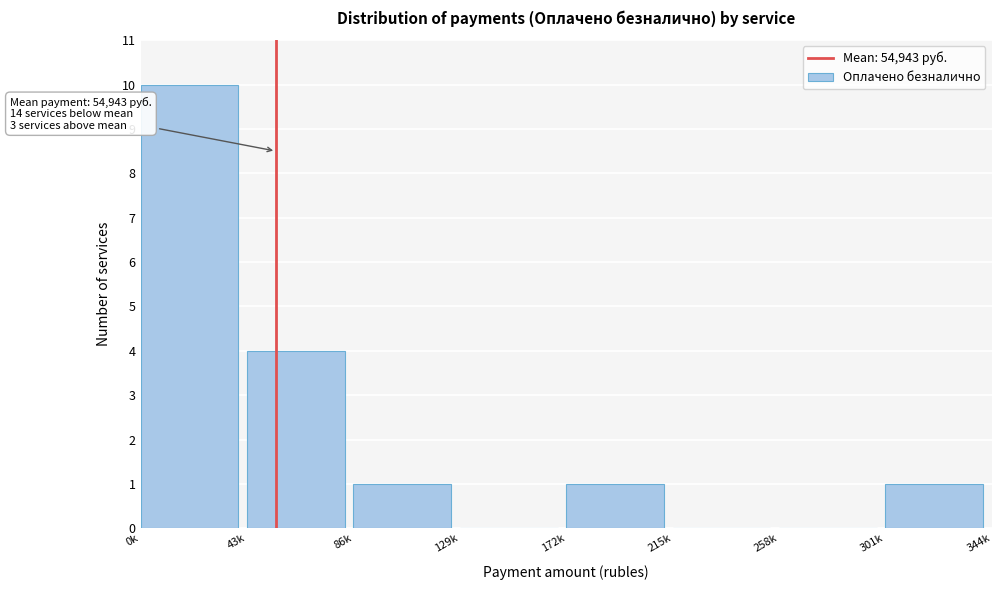

Reading left to right, what are all the values shown in this chart?

0k=10	43k=4	86k=1	129k=0	172k=1	215k=0	258k=0	301k=1